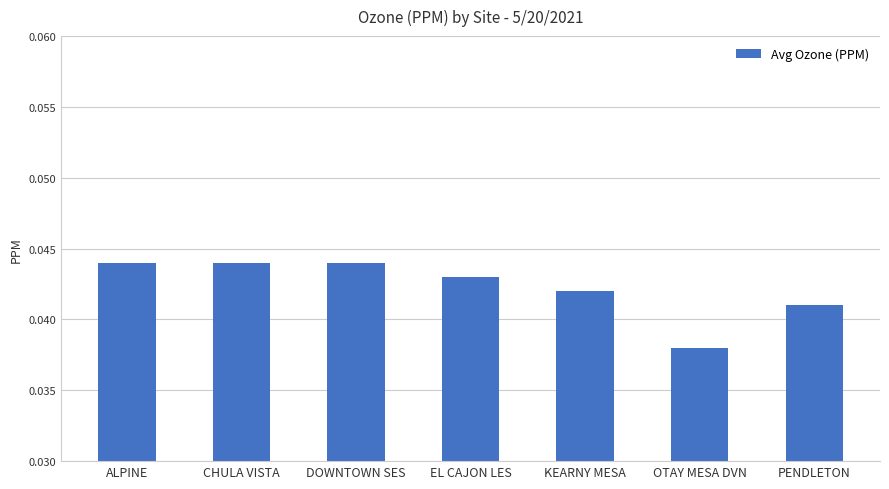

Count the values in the range 0 to 1.

7